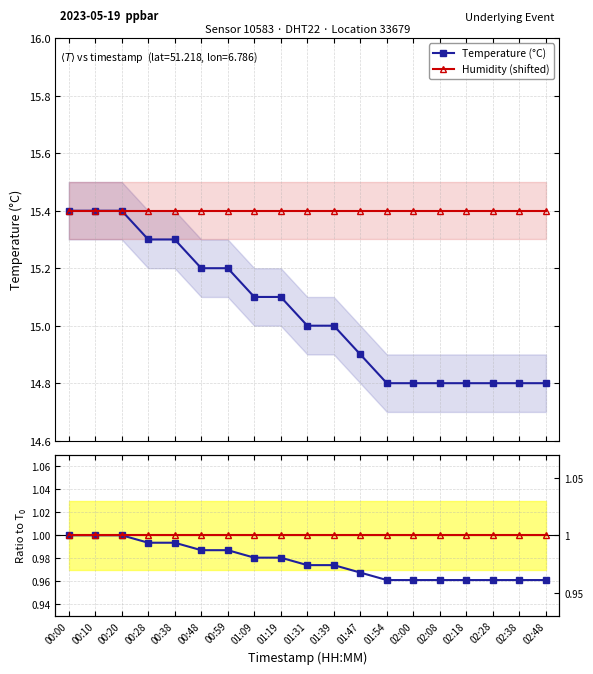

At which category is the sum across all series the highest?

00:00